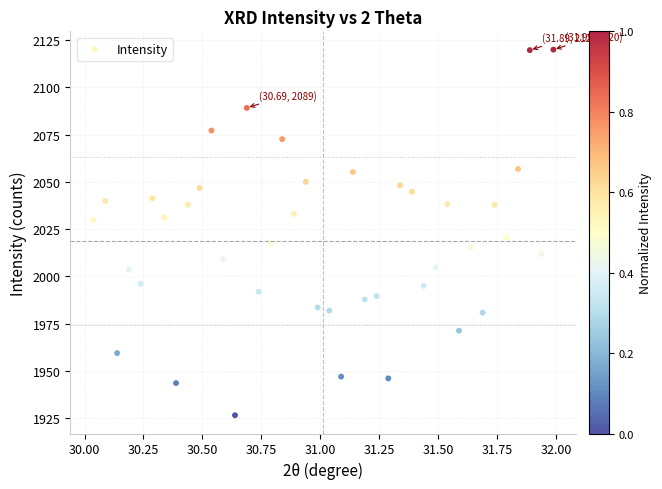

What Y value in the scatter plot is closest to 2023?

2020.5